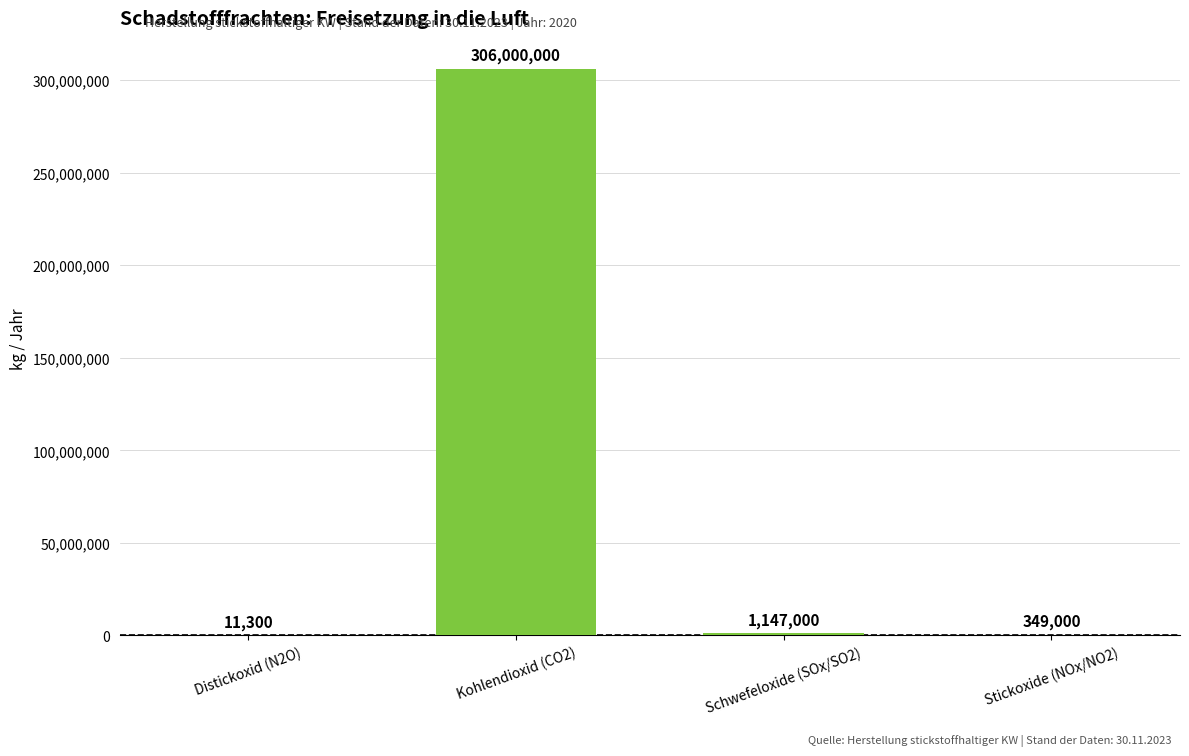

At which label does the data first exceed 1147000?

Kohlendioxid (CO2)